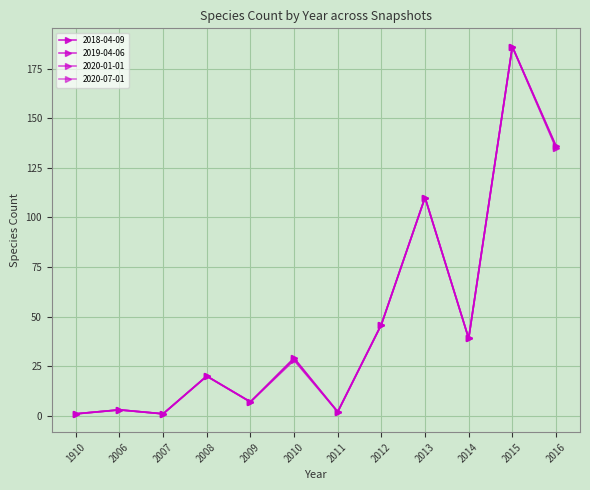

Is it true that 2018-04-09 equals 20 at 2008?

True